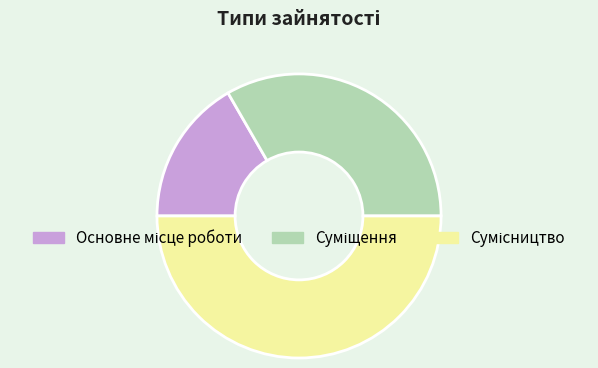

Which slice is the largest?

Сумісництво